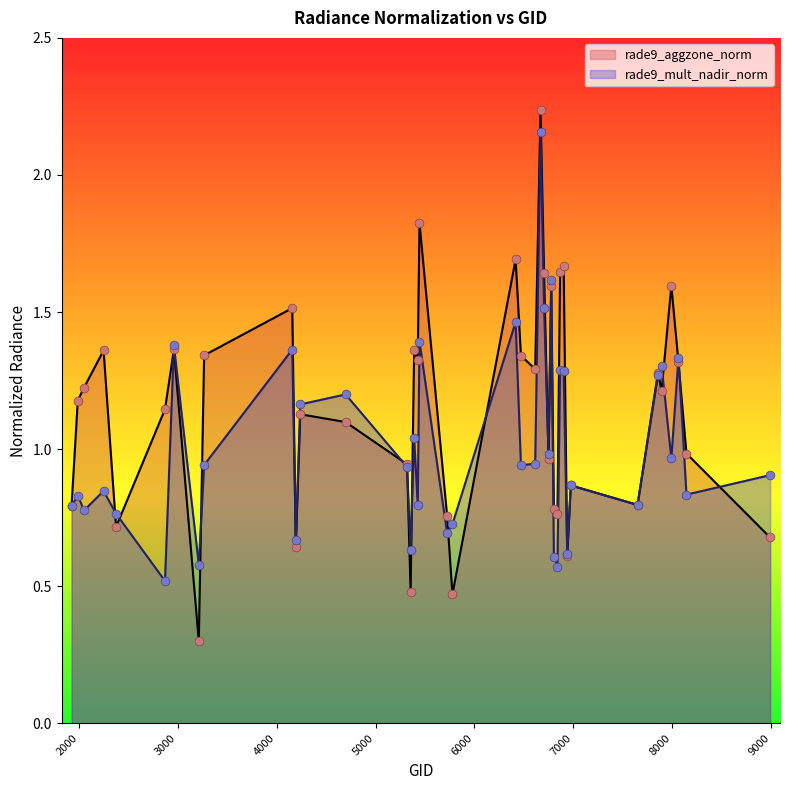

Which series has the largest Y range (max minus min)?

rade9_aggzone_norm